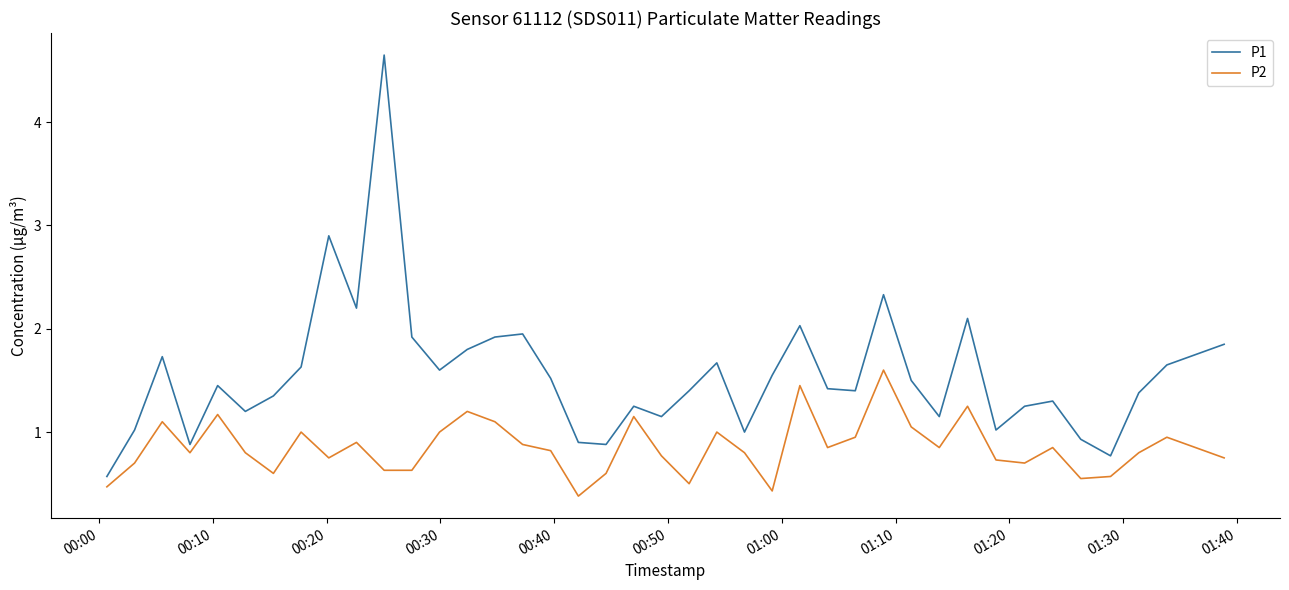

List the series in order of their peak value, highest first.

P1, P2